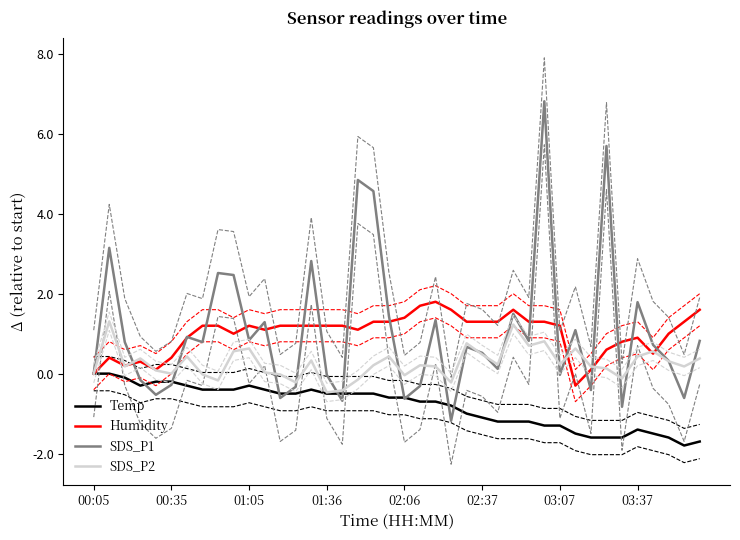

Is this an area chart (filled region under the line)?

No